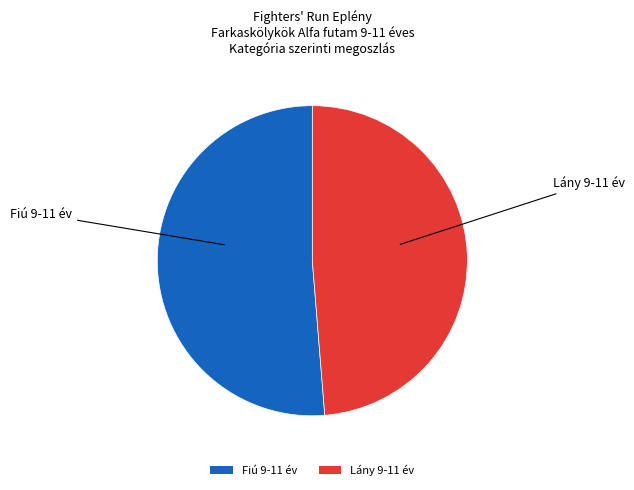

Between Fiú 9-11 év and Lány 9-11 év, which is larger?

Fiú 9-11 év